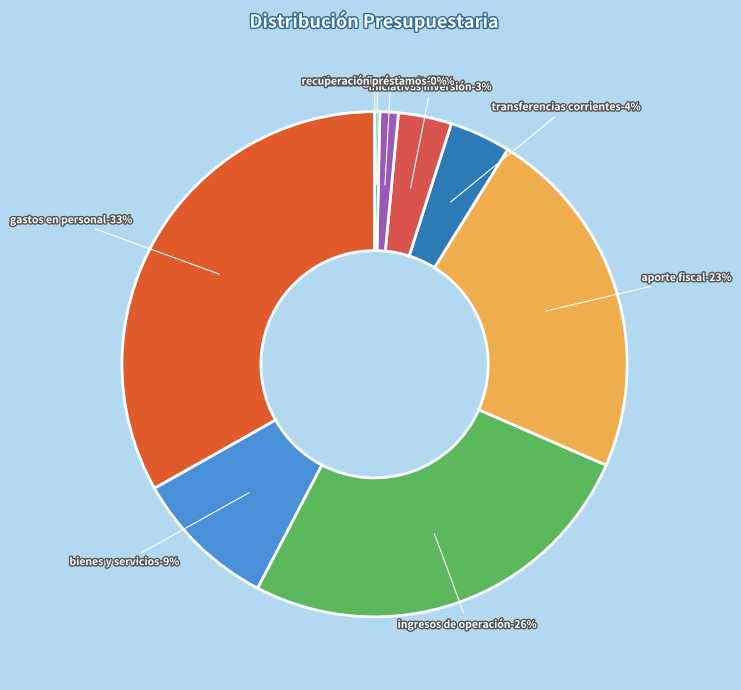

Between GASTOS EN PERSONAL and INICIATIVAS DE INVERSIÓN, which is larger?

GASTOS EN PERSONAL